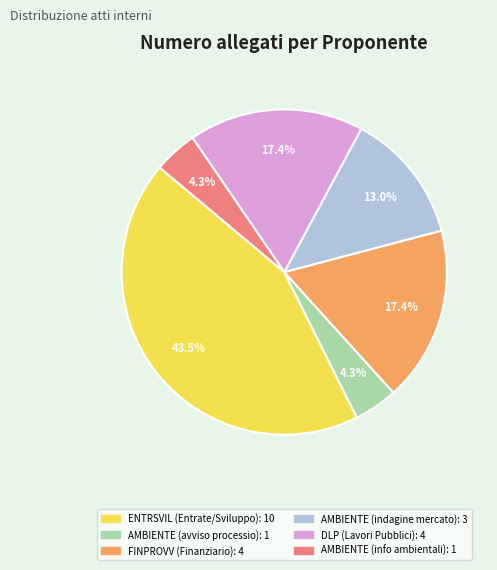

Does any single category account for the majority?

No